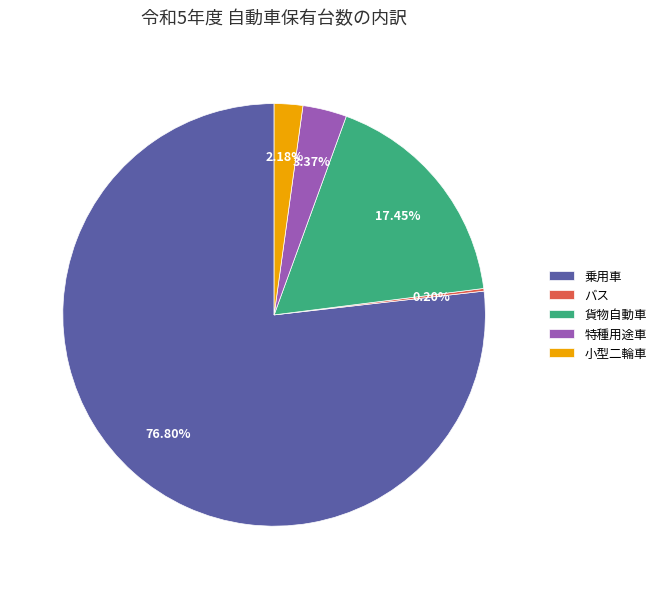

What percentage is NOT represented by 特種用途車?

96.6%